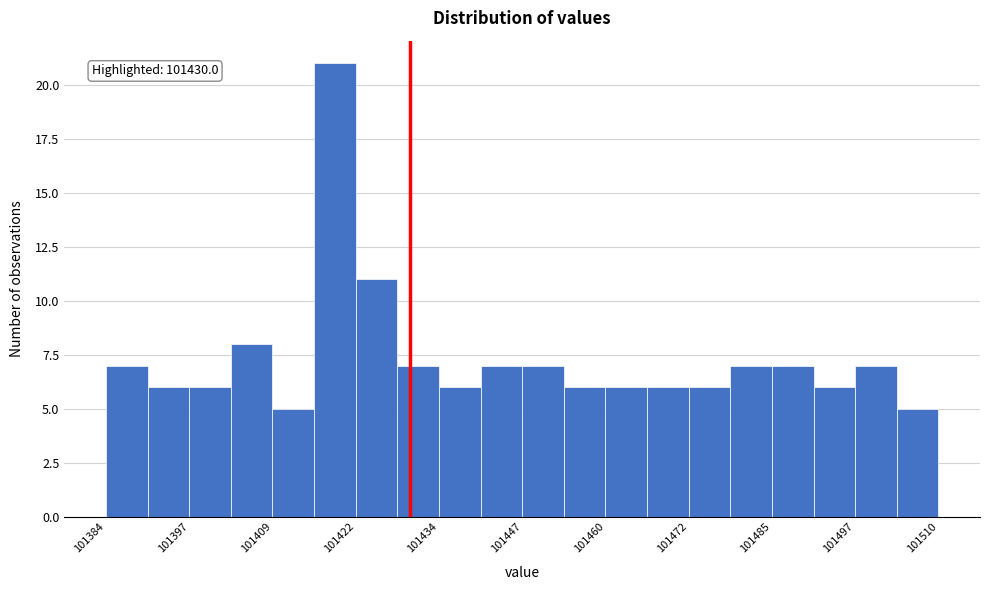

Around what value on the x-axis is the tallest bar? Give the approximate position of its centre, as read against the axis.

101418